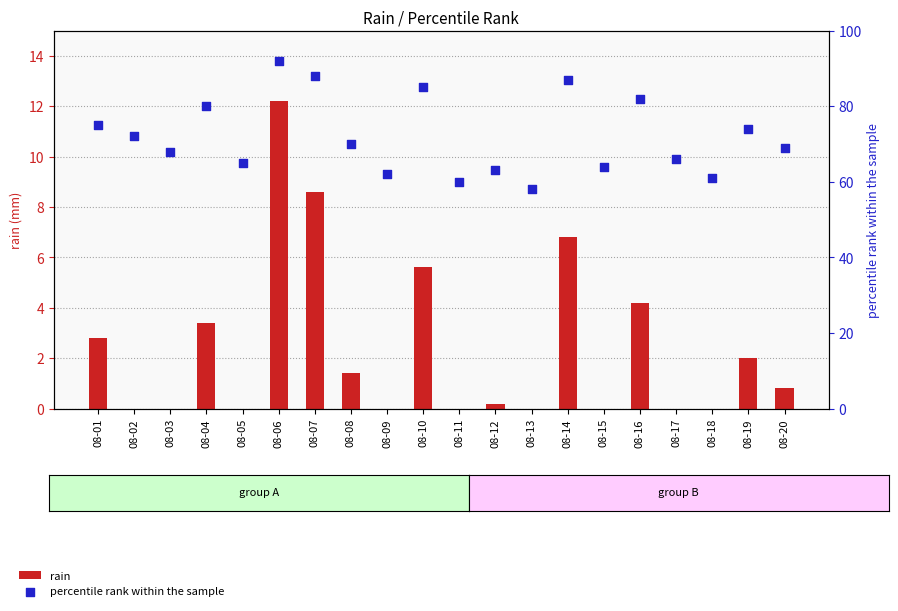

Which series has the largest Y range (max minus min)?

percentile rank within the sample